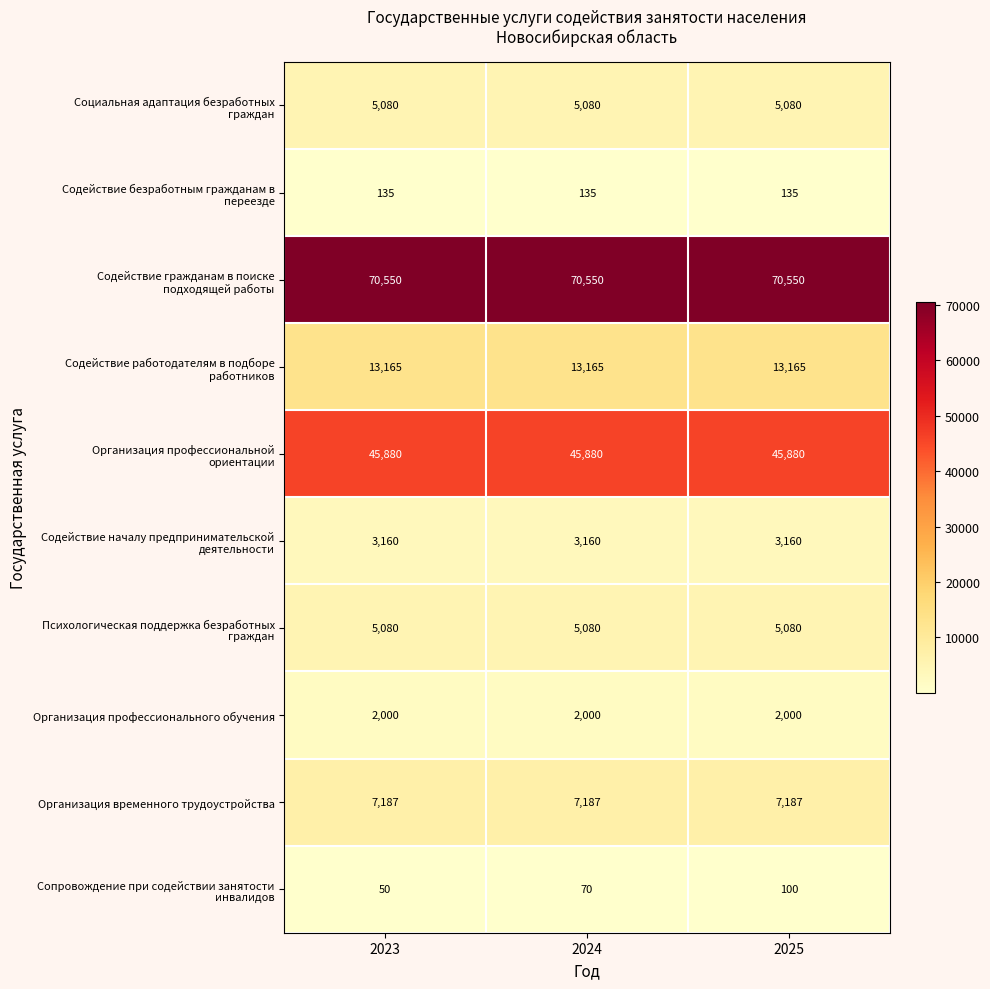

The Организация профессионального обучения series shows 2000 at 2024. True or false?

True